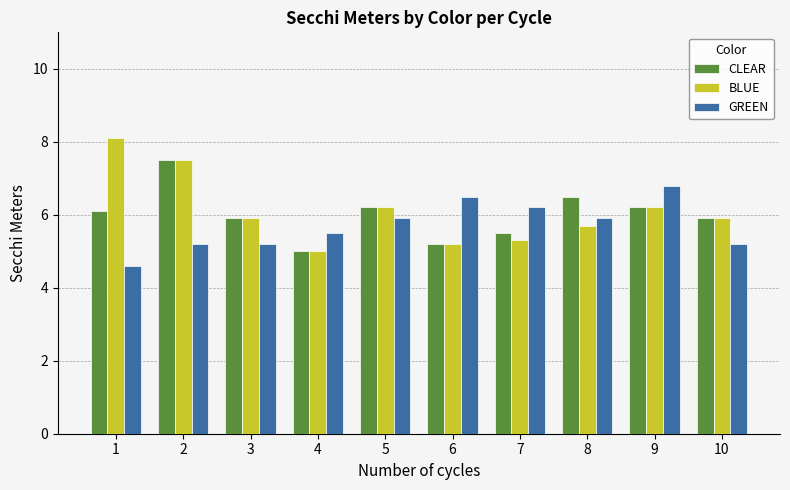

What is the approximate value of GREEN at 10?

5.2